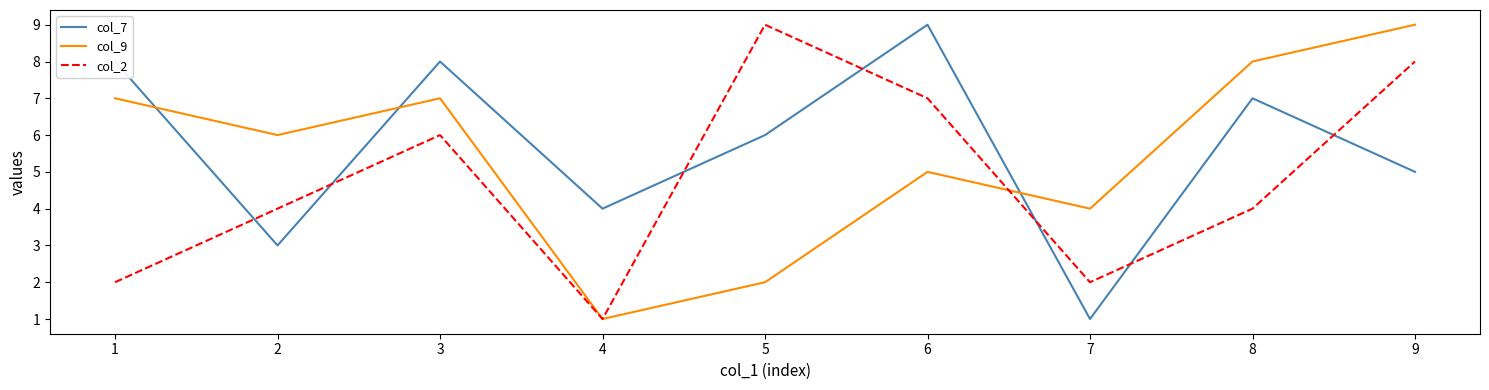

What is the maximum value shown in the chart?

9